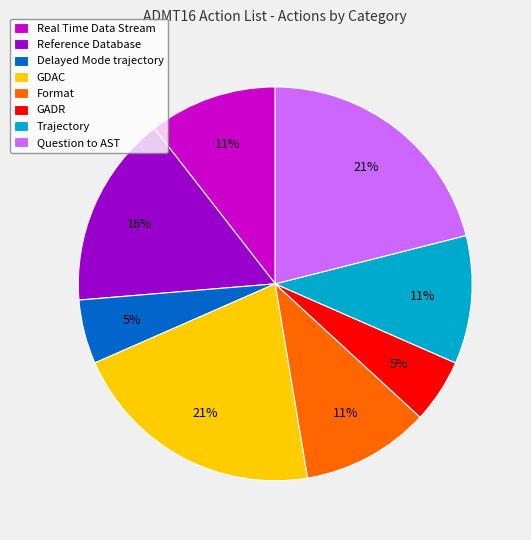

Combined, do Real Time Data Stream and GDAC account for over 50%?

No